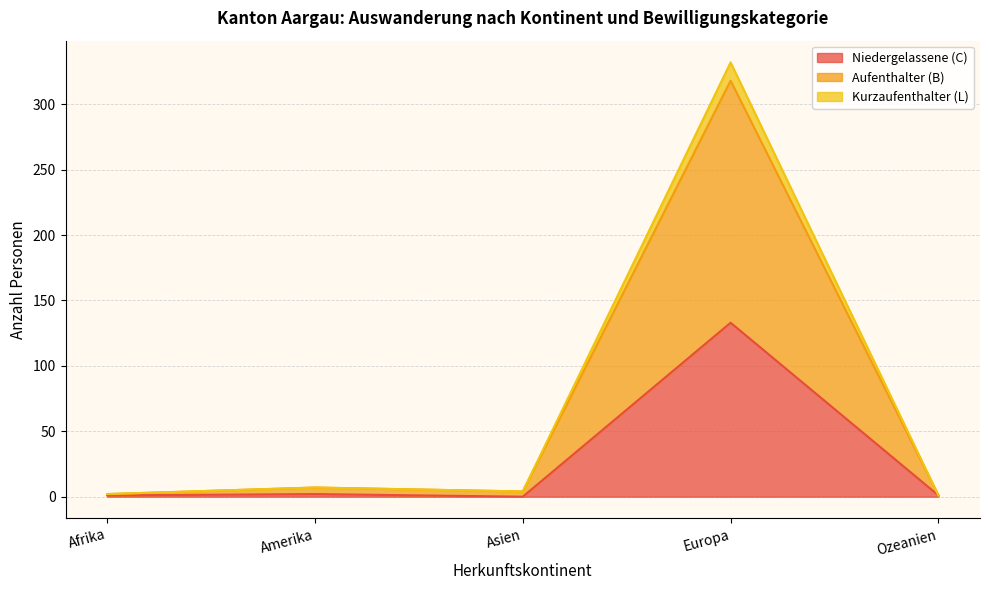

Does the chart have visible grid lines?

Yes